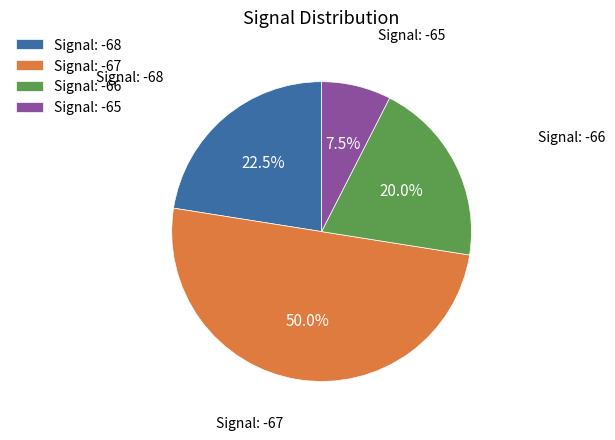

Which has a higher value, Signal: -68 or Signal: -67?

Signal: -67